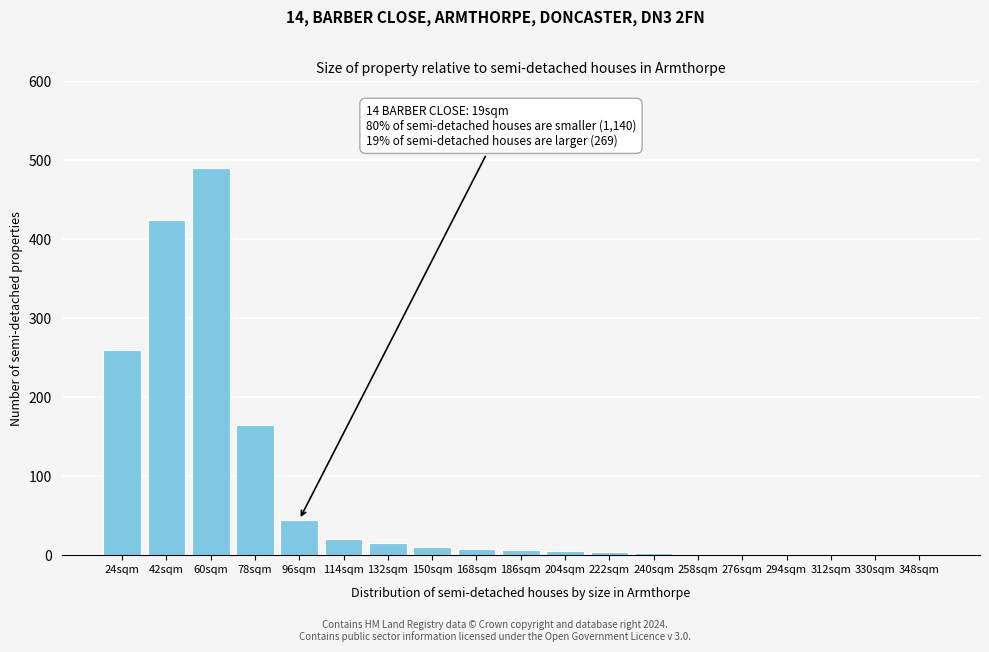

The chart shows a value of 466 at 24sqm. True or false?

False